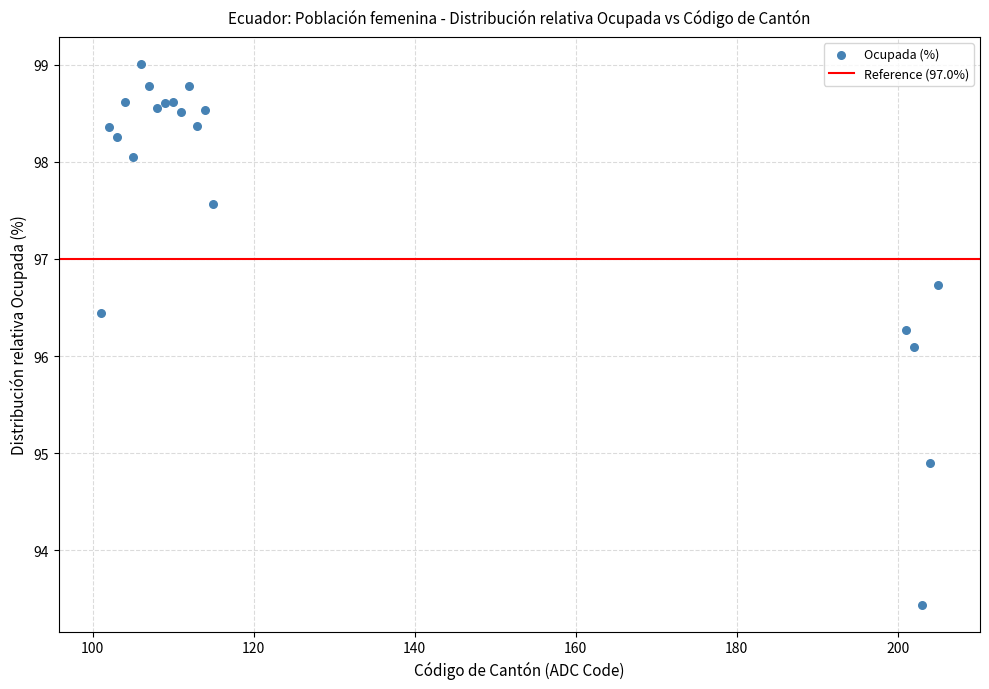

What Y value in the scatter plot is closest to 96?

96.1